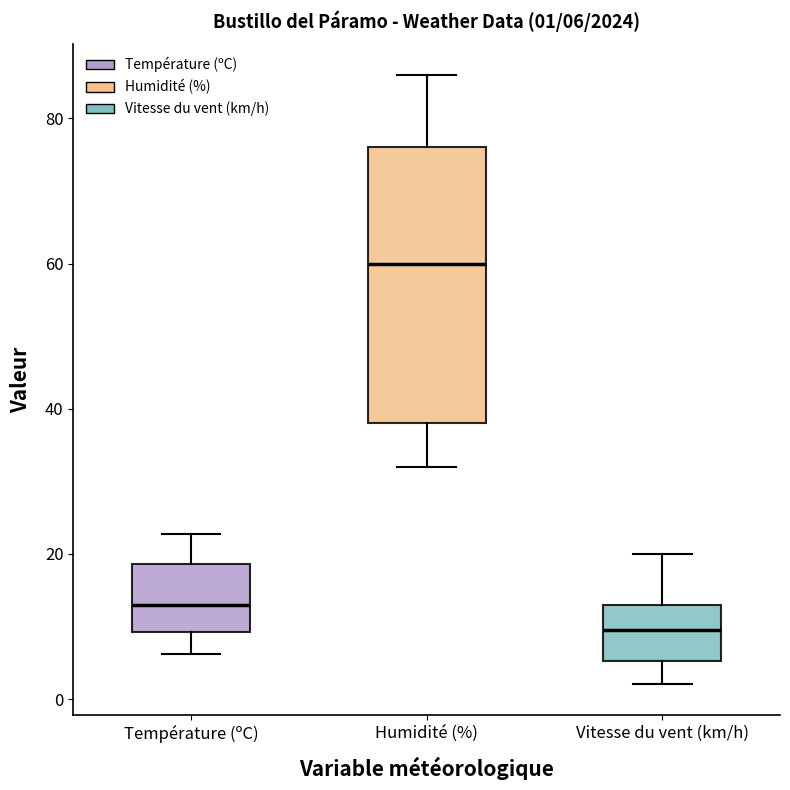

Which box's median line is the highest?

Humidité (%)